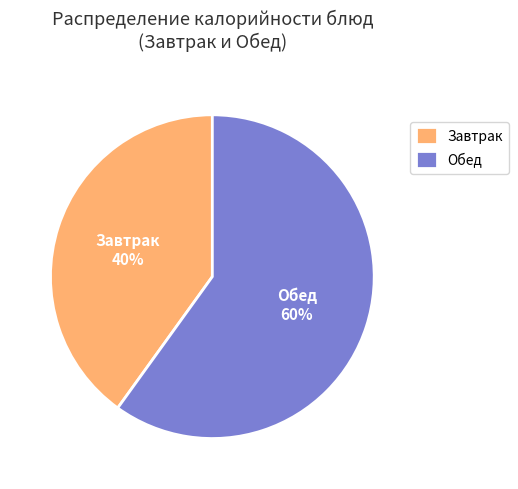

To the nearest percent, what portion does Обед represent?

60%